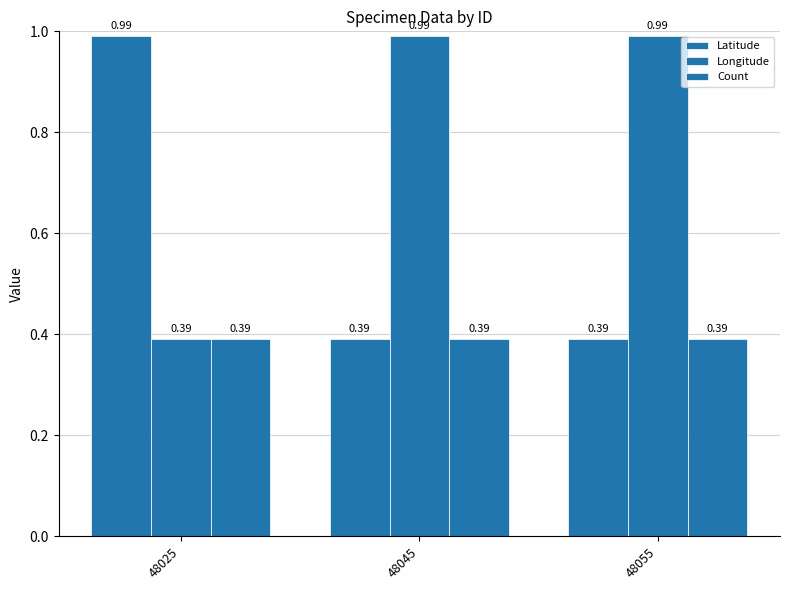

Which category has the highest value across all series?

48025